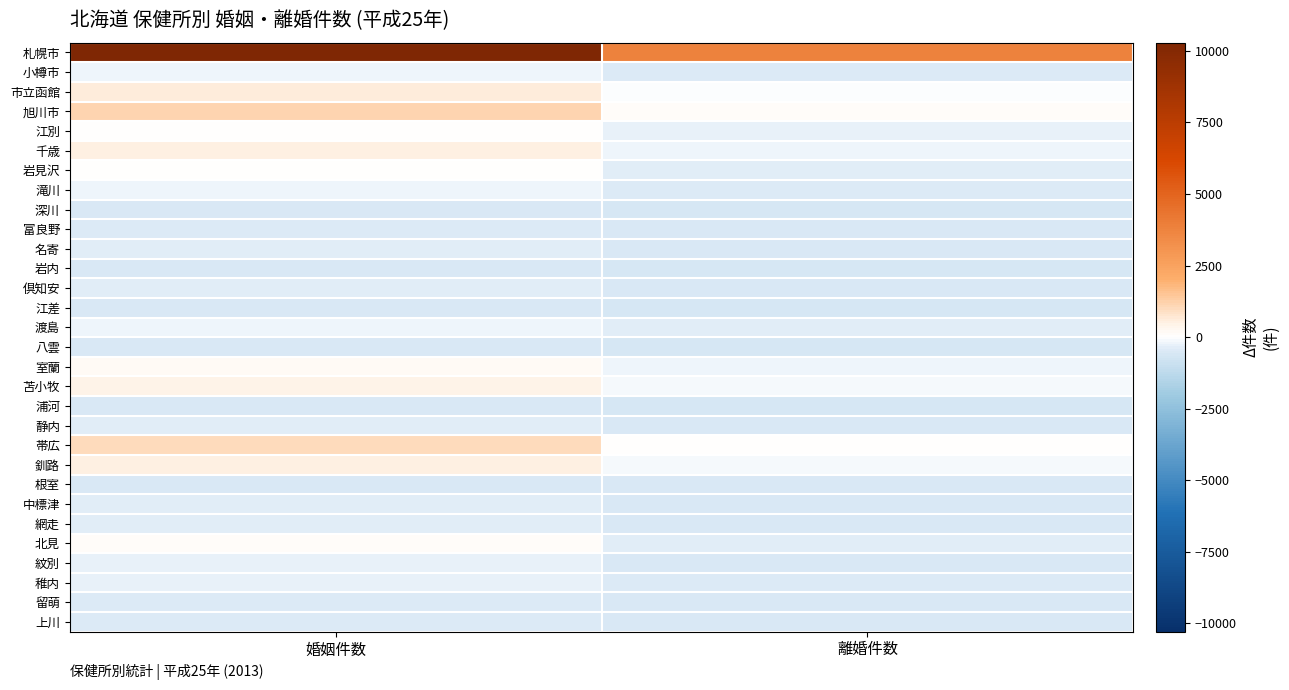

Reading left to right, list all the values displayed in this chart.

札幌市: 婚姻件数=10287.1	離婚件数=3786.1
小樽市: 婚姻件数=-167.9	離婚件数=-409.9
市立函館: 婚姻件数=621.1	離婚件数=-34.9
旭川市: 婚姻件数=1157.1	離婚件数=104.1
江別: 婚姻件数=7.1	離婚件数=-260.9
千歳: 婚姻件数=500.1	離婚件数=-170.9
岩見沢: 婚姻件数=43.1	離婚件数=-330.9
滝川: 婚姻件数=-200.9	離婚件数=-429.9
深川: 婚姻件数=-515.9	離婚件数=-580.9
富良野: 婚姻件数=-431.9	離婚件数=-536.9
名寄: 婚姻件数=-335.9	離婚件数=-531.9
岩内: 婚姻件数=-528.9	離婚件数=-585.9
倶知安: 婚姻件数=-323.9	離婚件数=-523.9
江差: 婚姻件数=-540.9	離婚件数=-590.9
渡島: 婚姻件数=-189.9	離婚件数=-375.9
八雲: 婚姻件数=-489.9	離婚件数=-563.9
室蘭: 婚姻件数=187.1	離婚件数=-239.9
苫小牧: 婚姻件数=481.1	離婚件数=-92.9
浦河: 婚姻件数=-534.9	離婚件数=-594.9
静内: 婚姻件数=-398.9	離婚件数=-528.9
帯広: 婚姻件数=1012.1	離婚件数=3.1
釧路: 婚姻件数=519.1	離婚件数=-93.9
根室: 婚姻件数=-507.9	離婚件数=-553.9
中標津: 婚姻件数=-352.9	離婚件数=-496.9
網走: 婚姻件数=-322.9	離婚件数=-490.9
北見: 婚姻件数=92.1	離婚件数=-323.9
紋別: 婚姻件数=-309.9	離婚件数=-500.9
稚内: 婚姻件数=-317.9	離婚件数=-476.9
留萌: 婚姻件数=-434.9	離婚件数=-534.9
上川: 婚姻件数=-477.9	離婚件数=-558.9